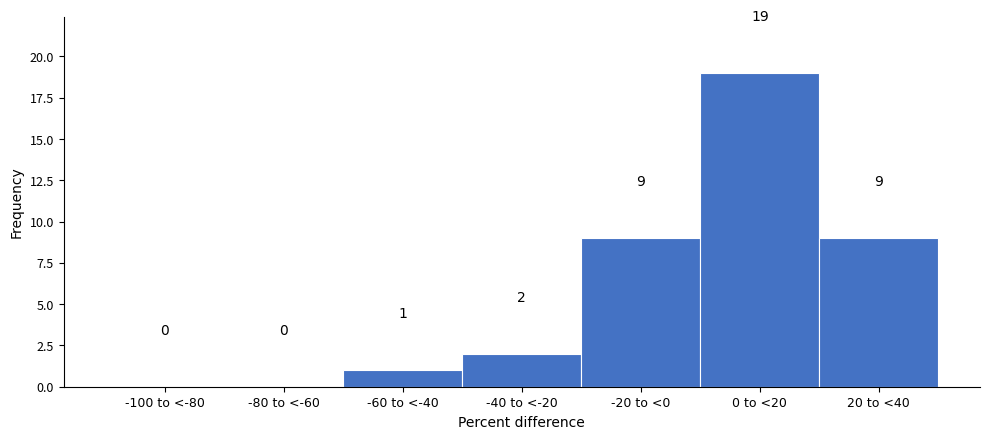

Reading left to right, extract all data points from this chart.

-100 to <-80=0	-80 to <-60=0	-60 to <-40=1	-40 to <-20=2	-20 to <0=9	0 to <20=19	20 to <40=9